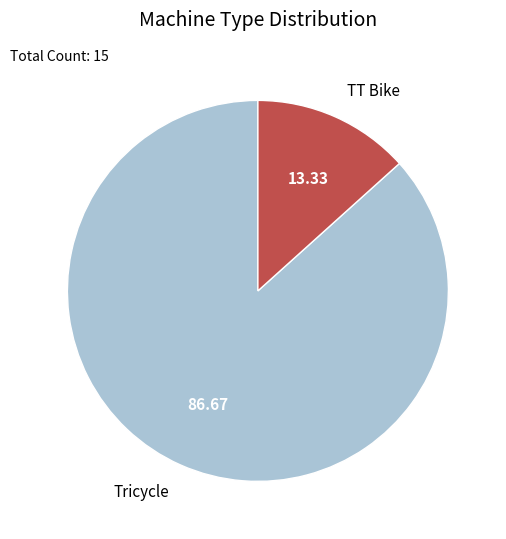

Between Tricycle and TT Bike, which is larger?

Tricycle